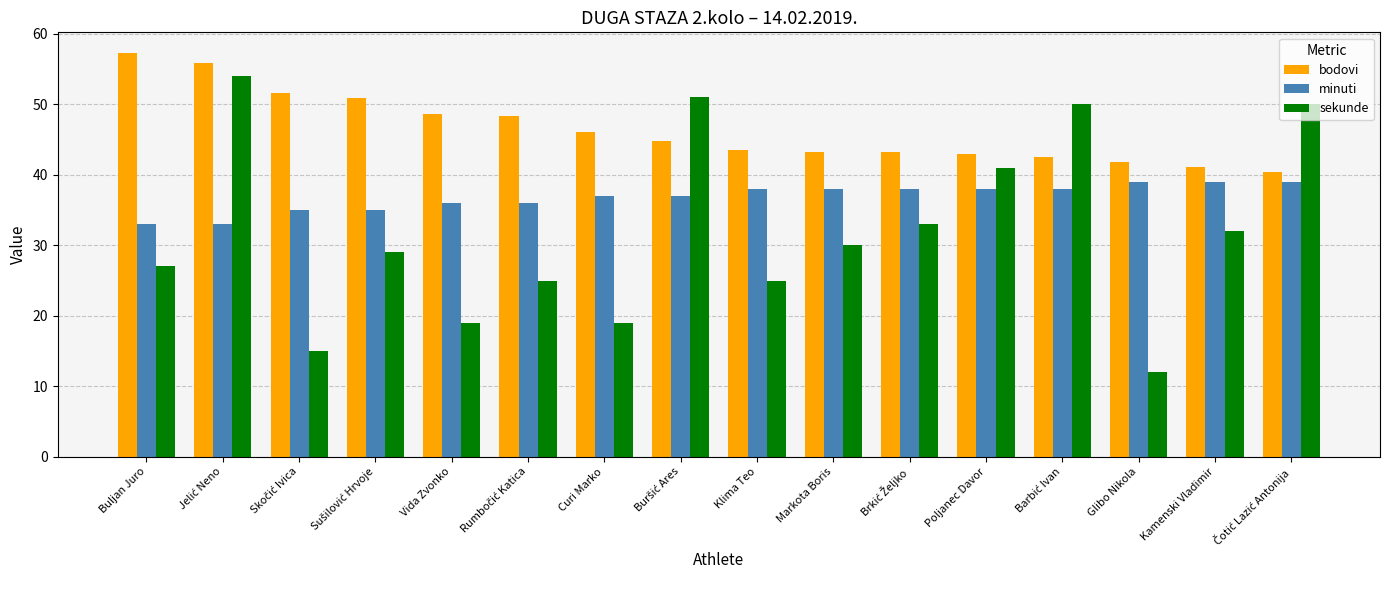

Read the bodovi value at Poljanec Davor.

42.9